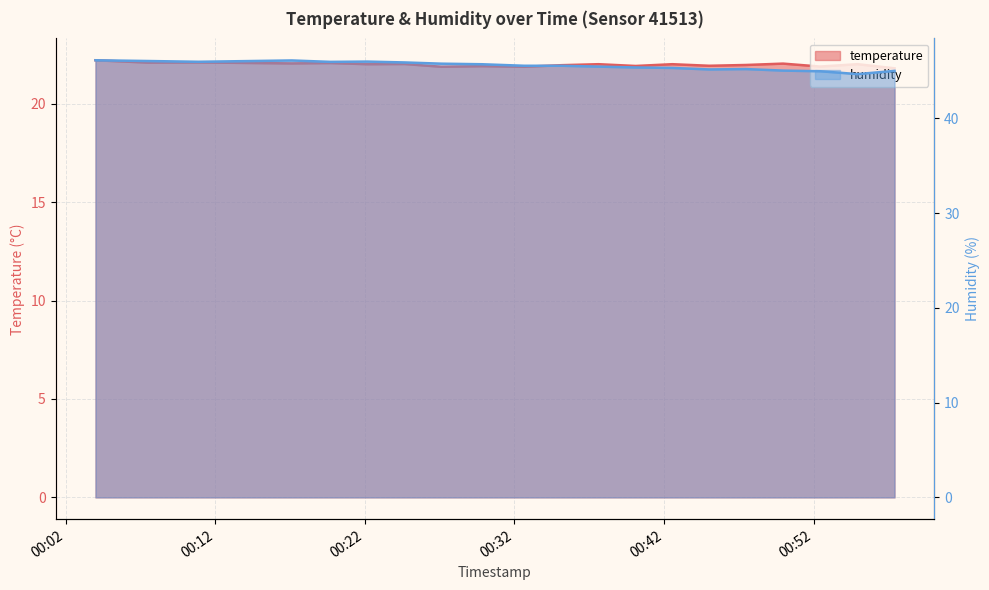

At which label does temperature reach its peak?

2023-06-14T00:04:00